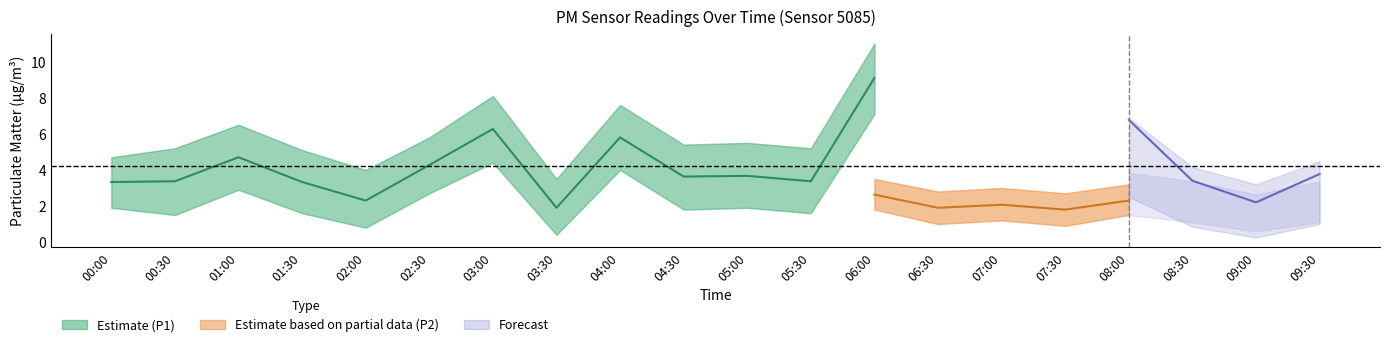

True or false: P1_upper and P2 intersect in this chart.

False